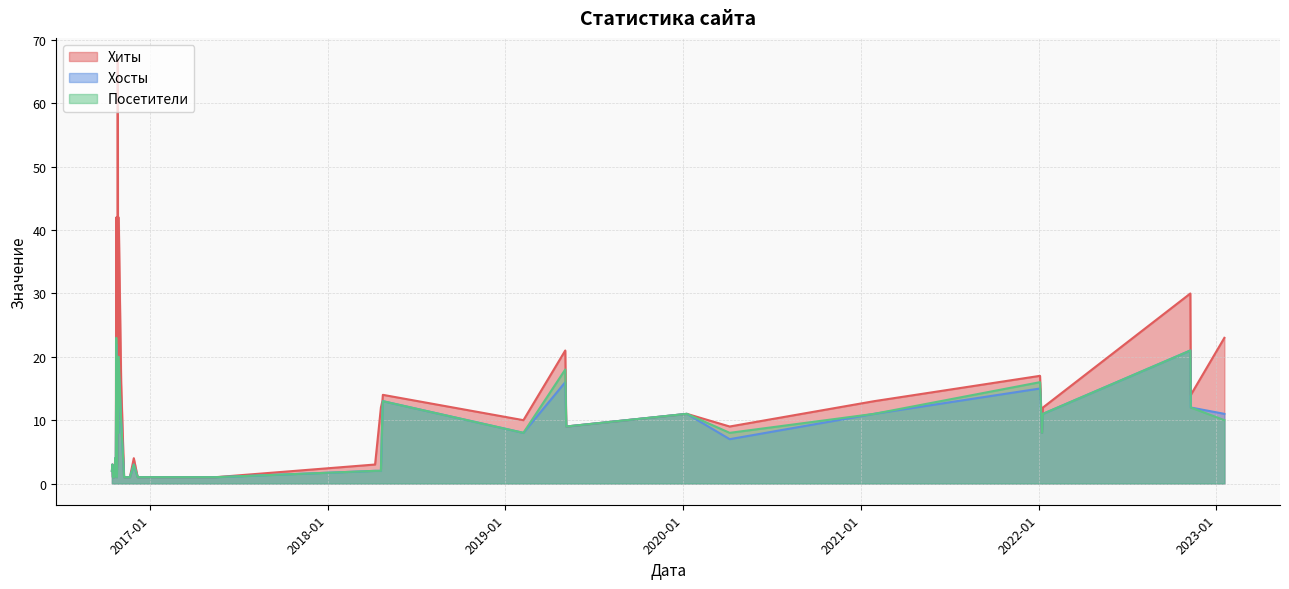

The Хосты series shows 3 at 2018-04-08. True or false?

False